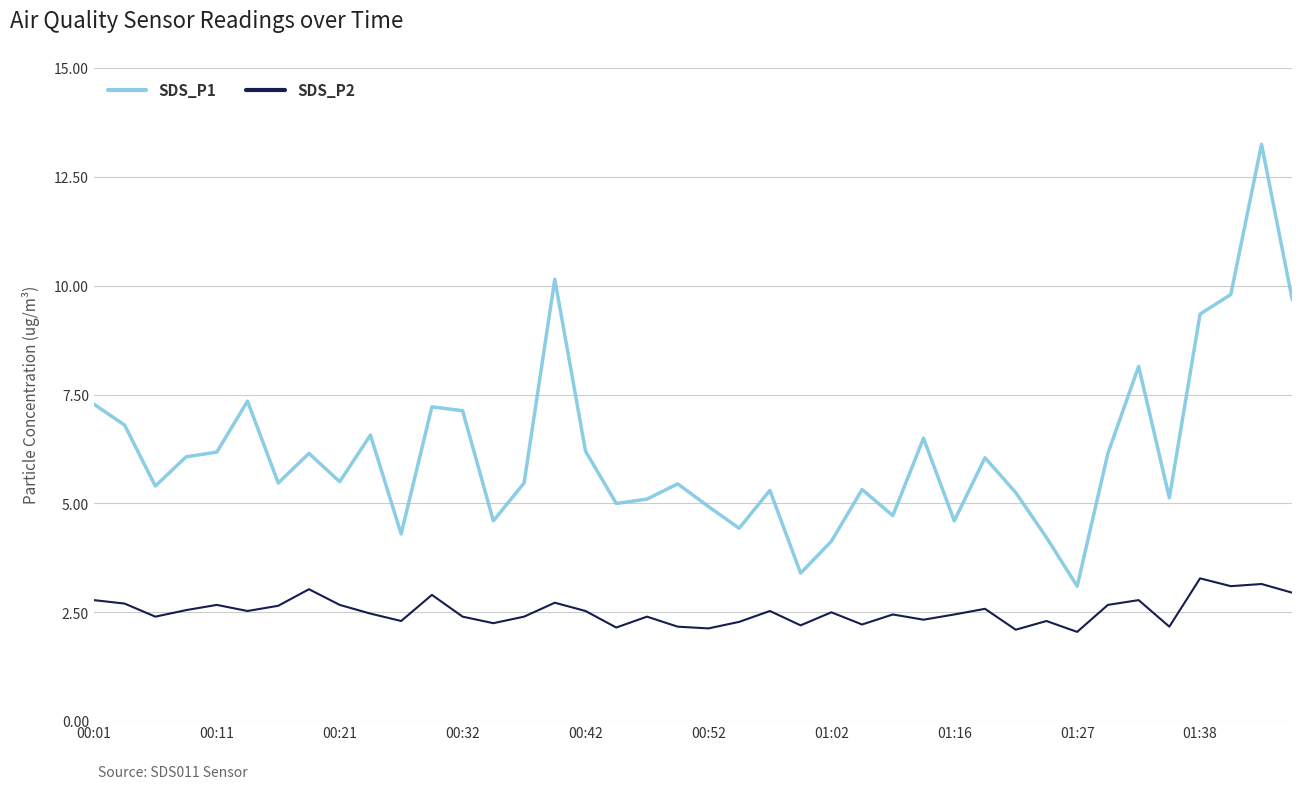

True or false: SDS_P2 and SDS_P1 cross at least once.

False